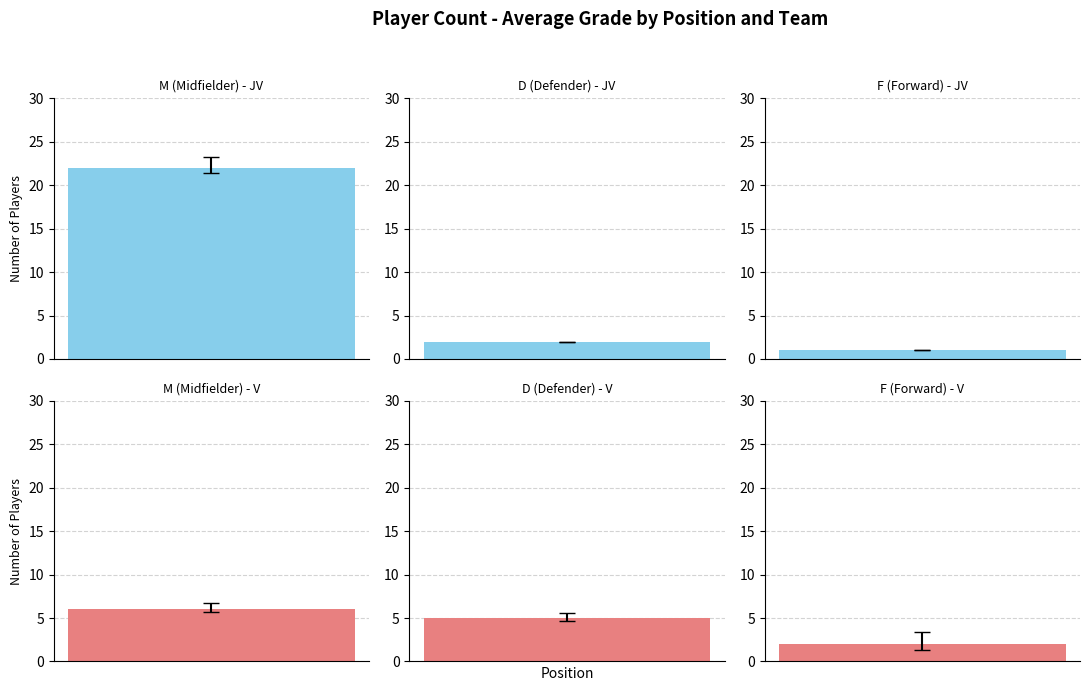

Reading left to right, what are all the values shown in this chart?

JV: M (Midfielder)=22	D (Defender)=2	F (Forward)=1
V: M (Midfielder)=6	D (Defender)=5	F (Forward)=2